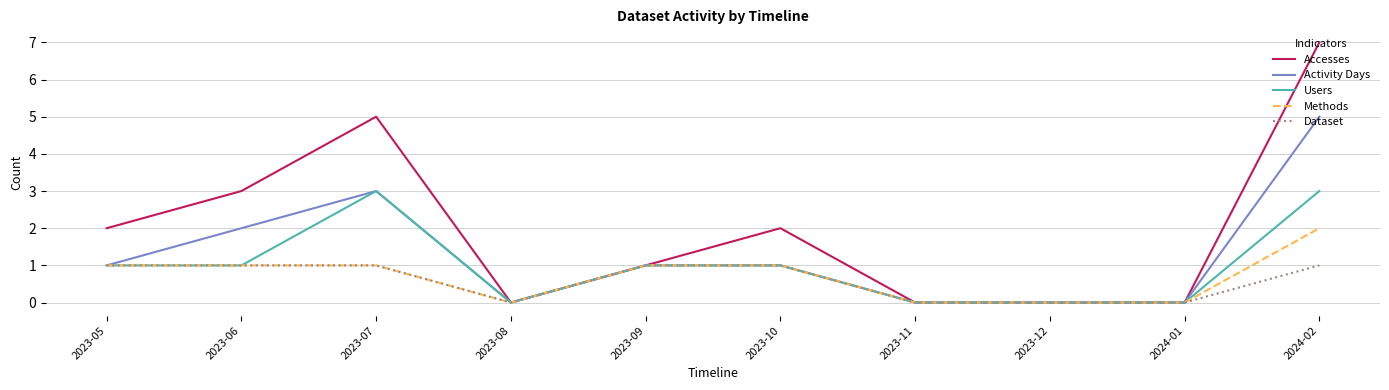

What value does the Users series have at 2023-05?

1